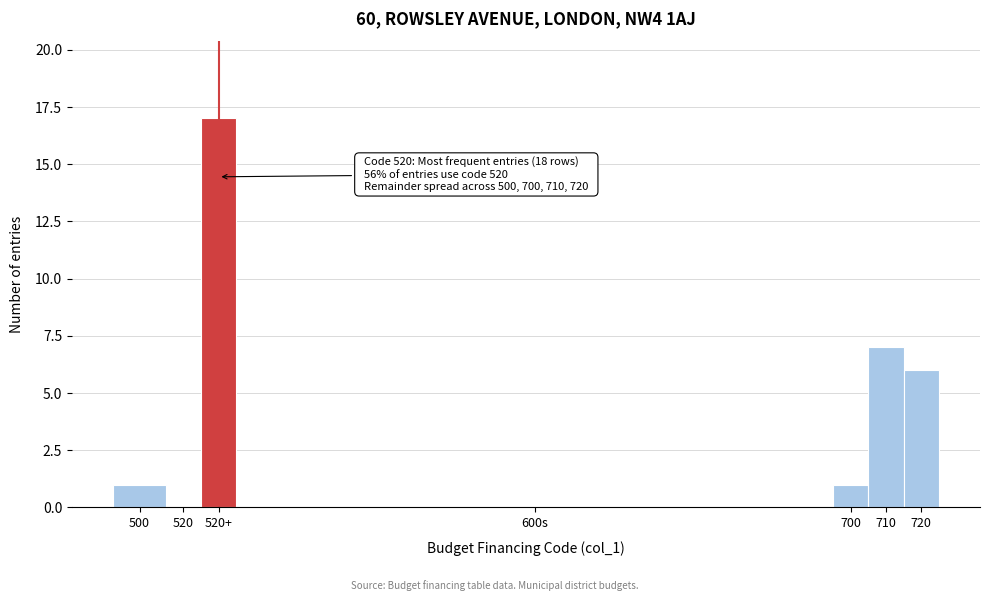

Reading right to left, transcribe all the data shown in this chart.

720=6	710=7	700=1	600s=0	520+=17	520=0	500=1